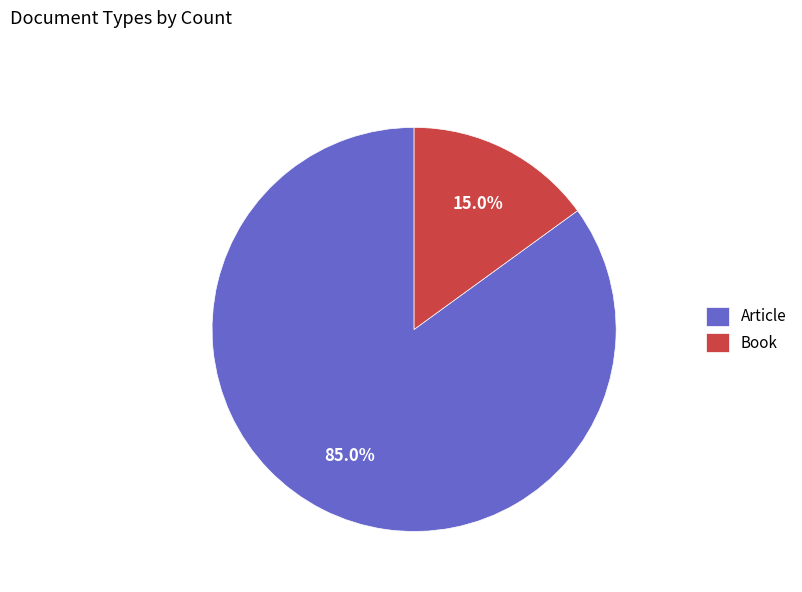

Is it true that Article is 85% of the pie?

True